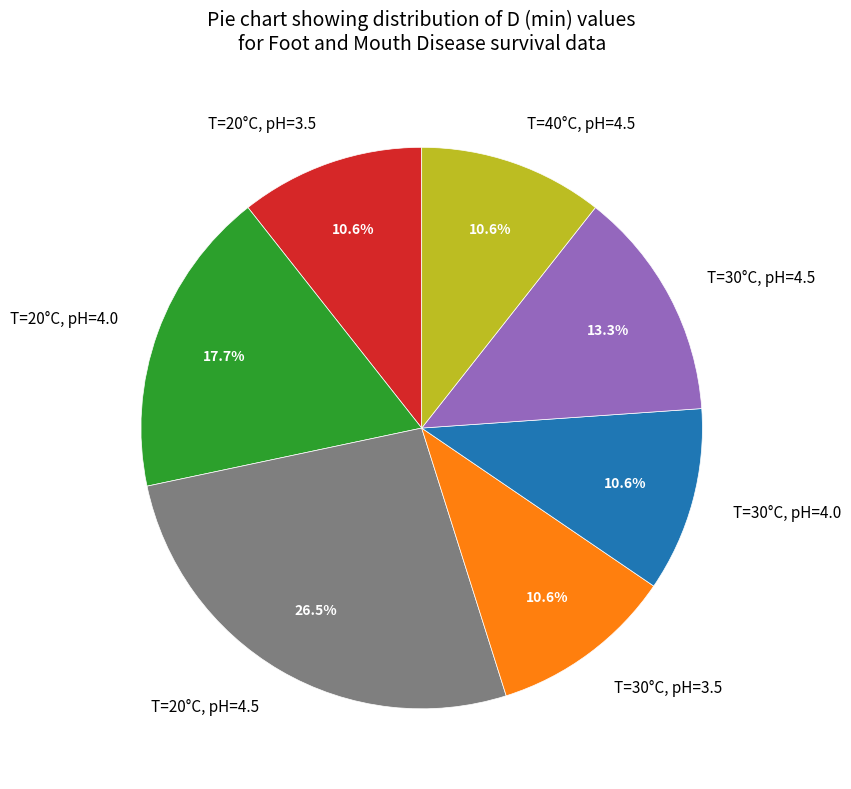

To the nearest percent, what portion does T=30°C, pH=4.5 represent?

13%